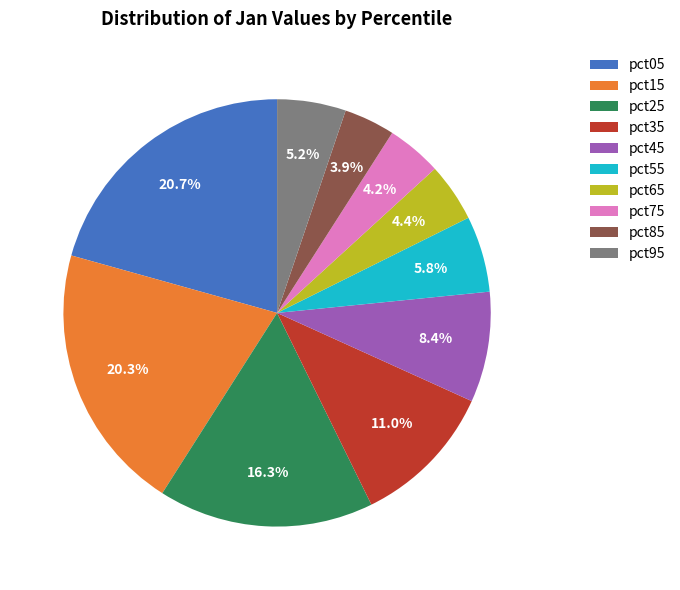

To the nearest percent, what is the difference between the pct25 and pct85 slice percentages?

12%